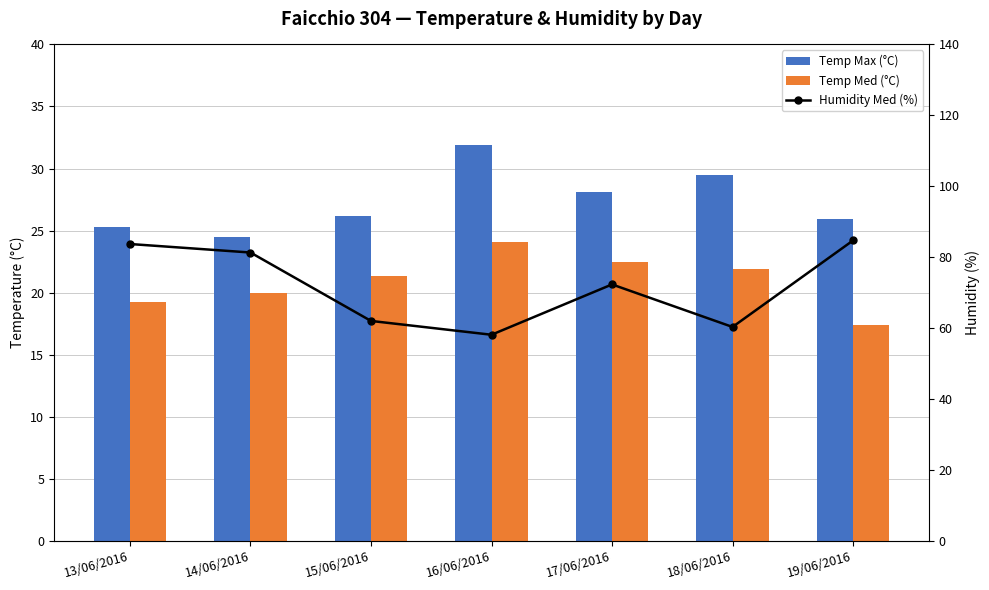

What are all the series names shown in the legend?

Temp Max (°C), Temp Med (°C), Humidity Med (%)